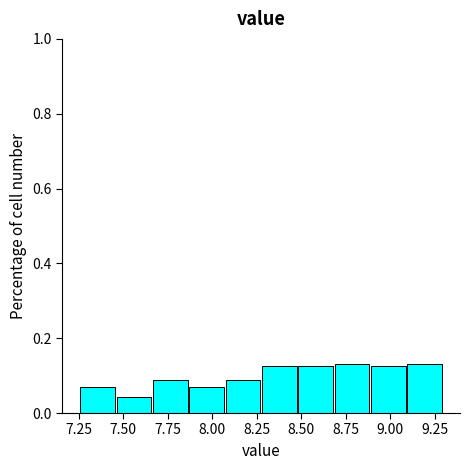

Reading left to right, transcribe this chart: for each bar, give the range it covers on the x-axis and its height. Neither the bar edges nor the heights are printed on the chart, so give them approximately, as read against the axes.

7.25 to 7.45: 0.06
7.45 to 7.65: 0.04
7.65 to 7.85: 0.08
7.85 to 8.10: 0.06
8.10 to 8.30: 0.08
8.30 to 8.50: 0.12
8.50 to 8.70: 0.12
8.70 to 8.90: 0.14
8.90 to 9.10: 0.12
9.10 to 9.30: 0.14